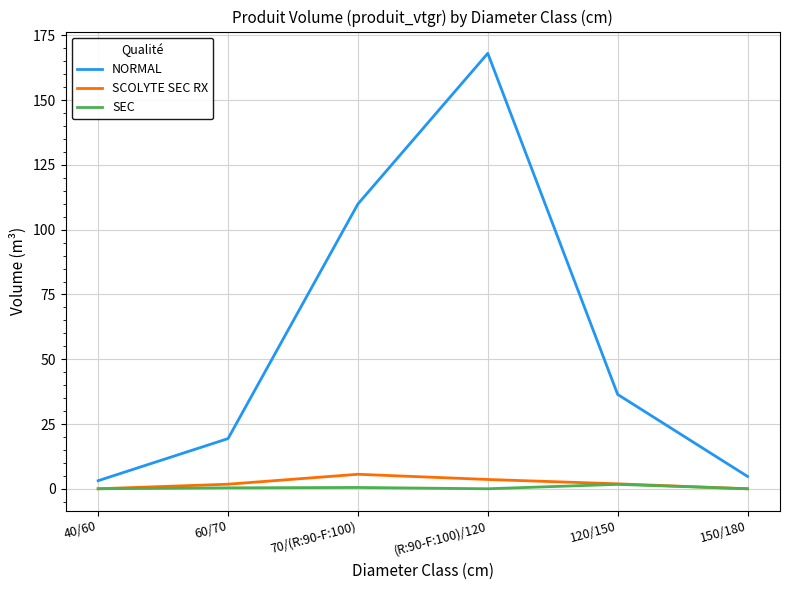

At 70/(R:90-F:100), list the series in order from smallest to largest.

SEC, SCOLYTE SEC RX, NORMAL